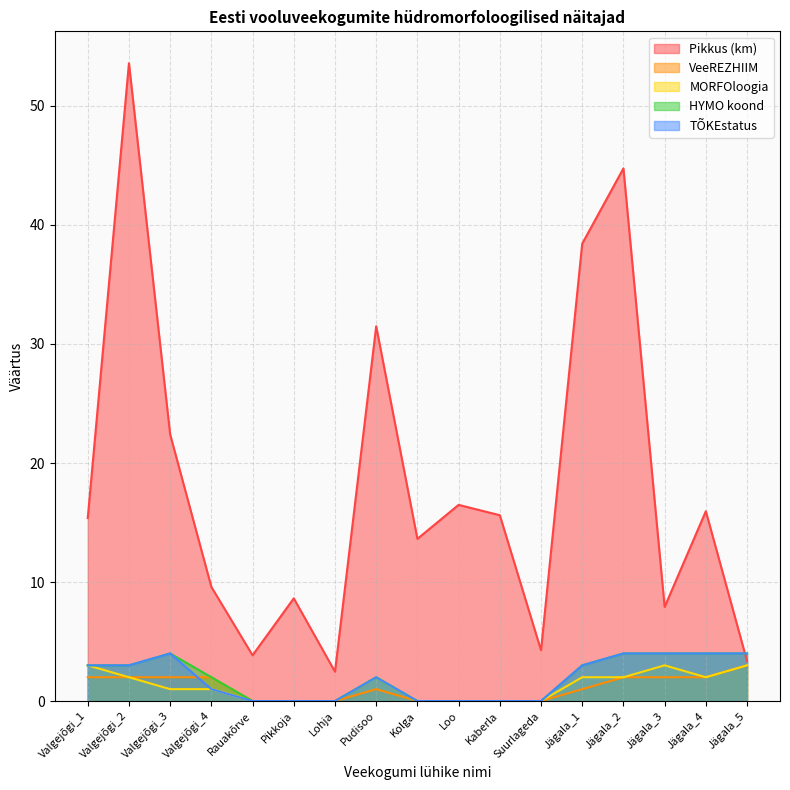

Where does the HYMO koond series first go above 2?

Valgejõgi_1